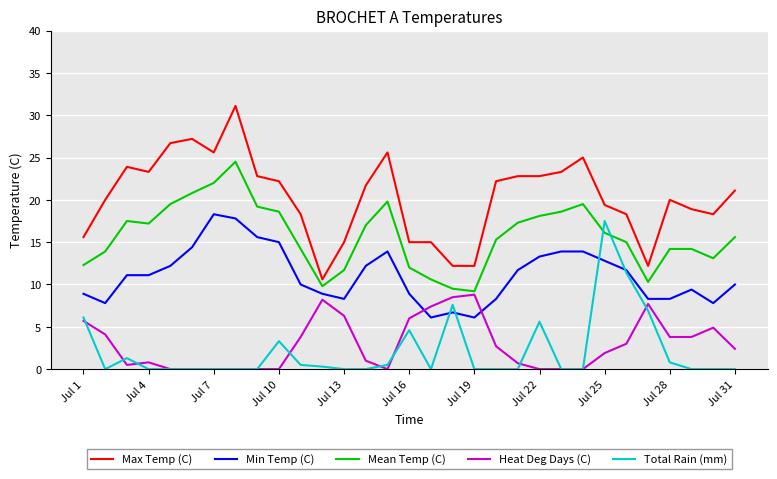

What are all the series names shown in the legend?

Max Temp (C), Min Temp (C), Mean Temp (C), Heat Deg Days (C), Total Rain (mm)